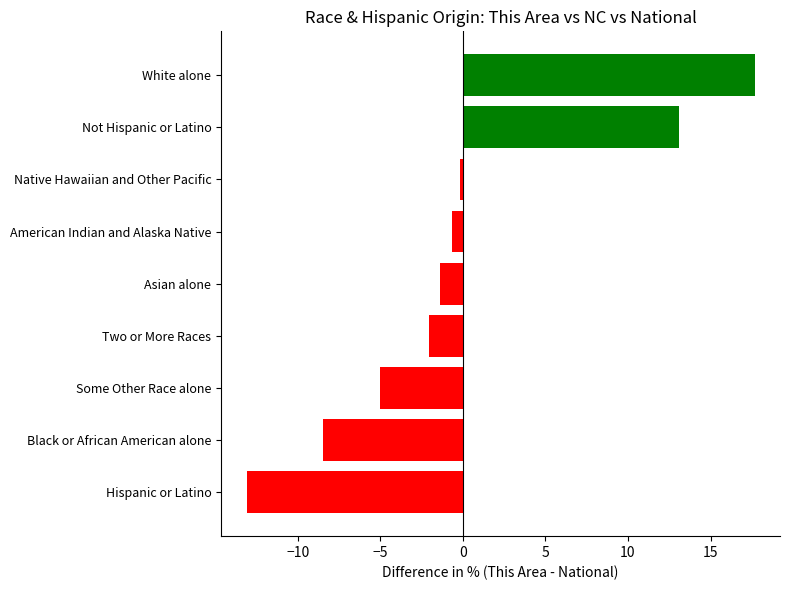

Which category has the lowest value across all series?

Hispanic or Latino